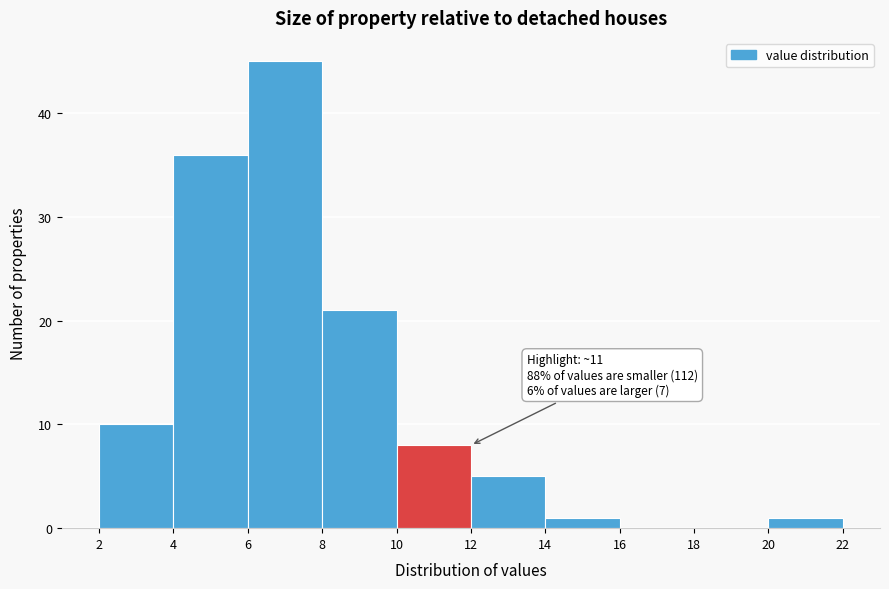

Which range on the x-axis has the tallest bar?

6 to 8